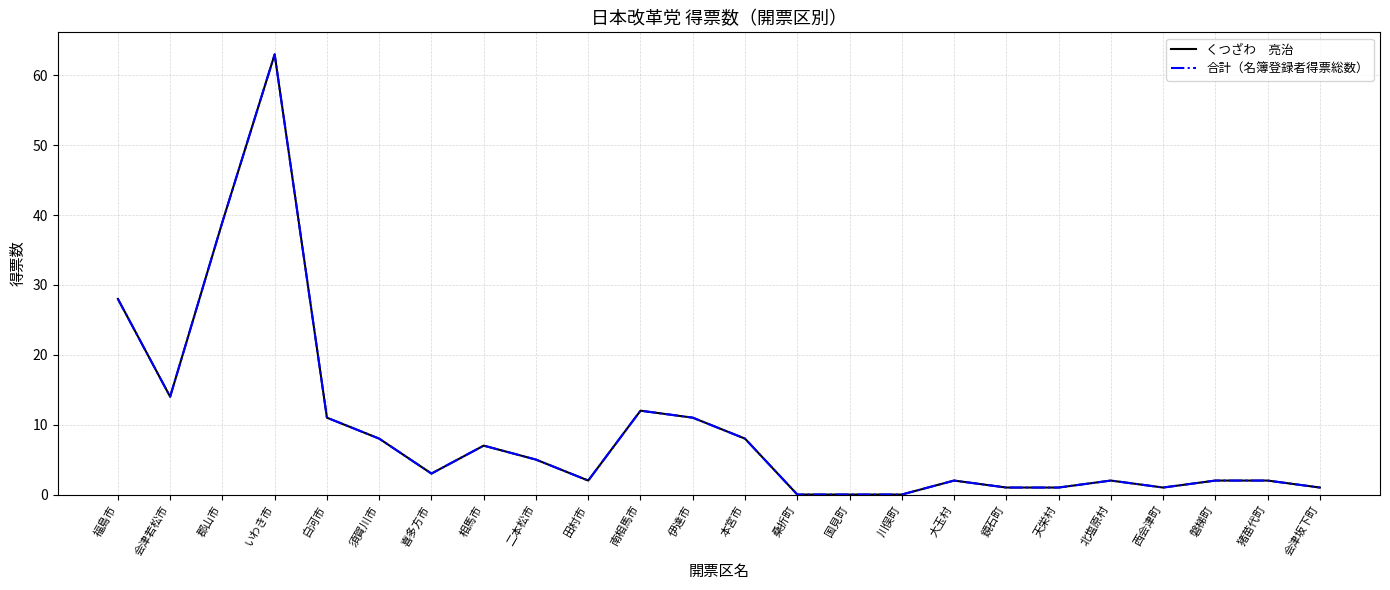

Does the chart display data point markers on the line(s)?

No